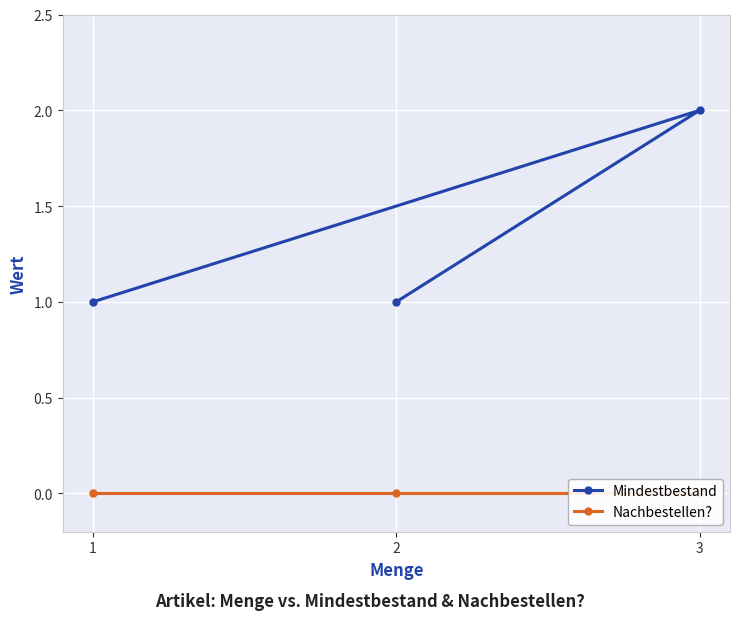

Reading right to left, extract all data points from this chart.

Mindestbestand: 1	2	1
Nachbestellen?: 0	0	0